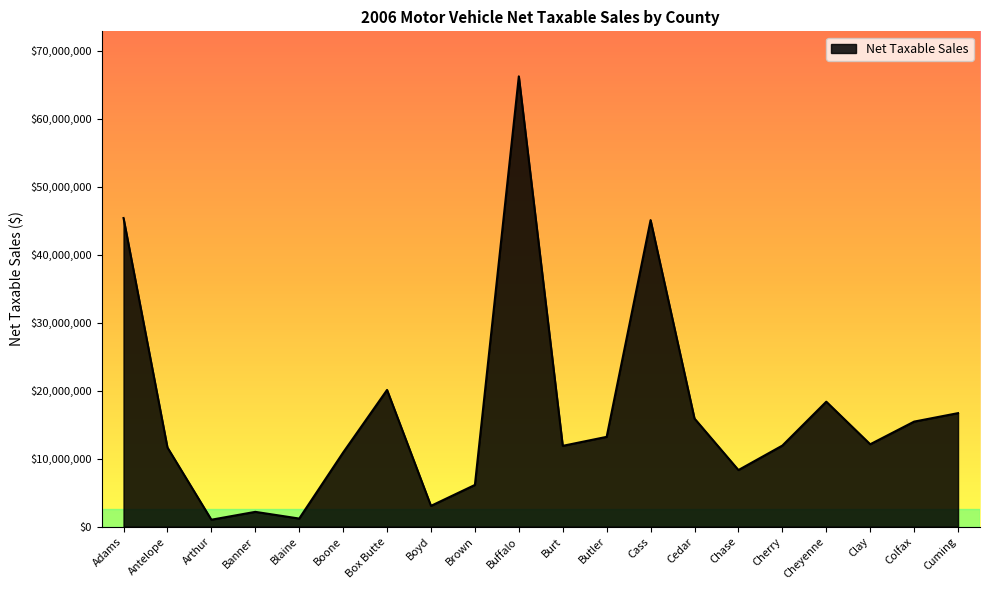

What is the difference between the second highest and second lowest values?

44217275